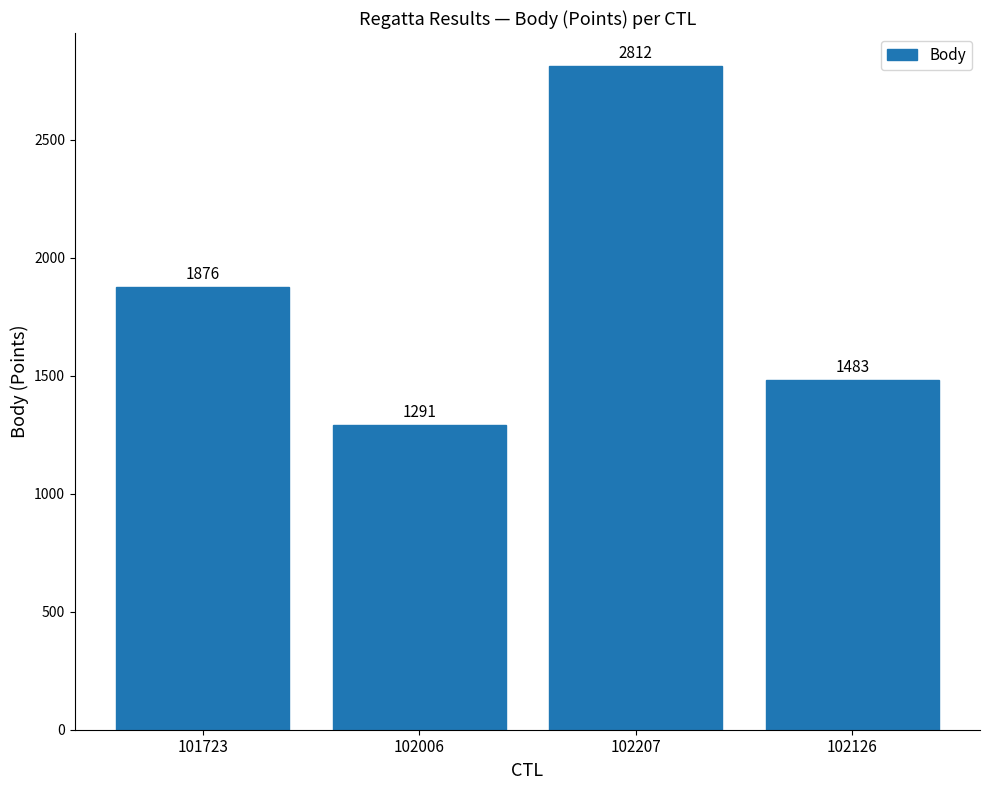

What is the value of the 1st bar from the left?

1876